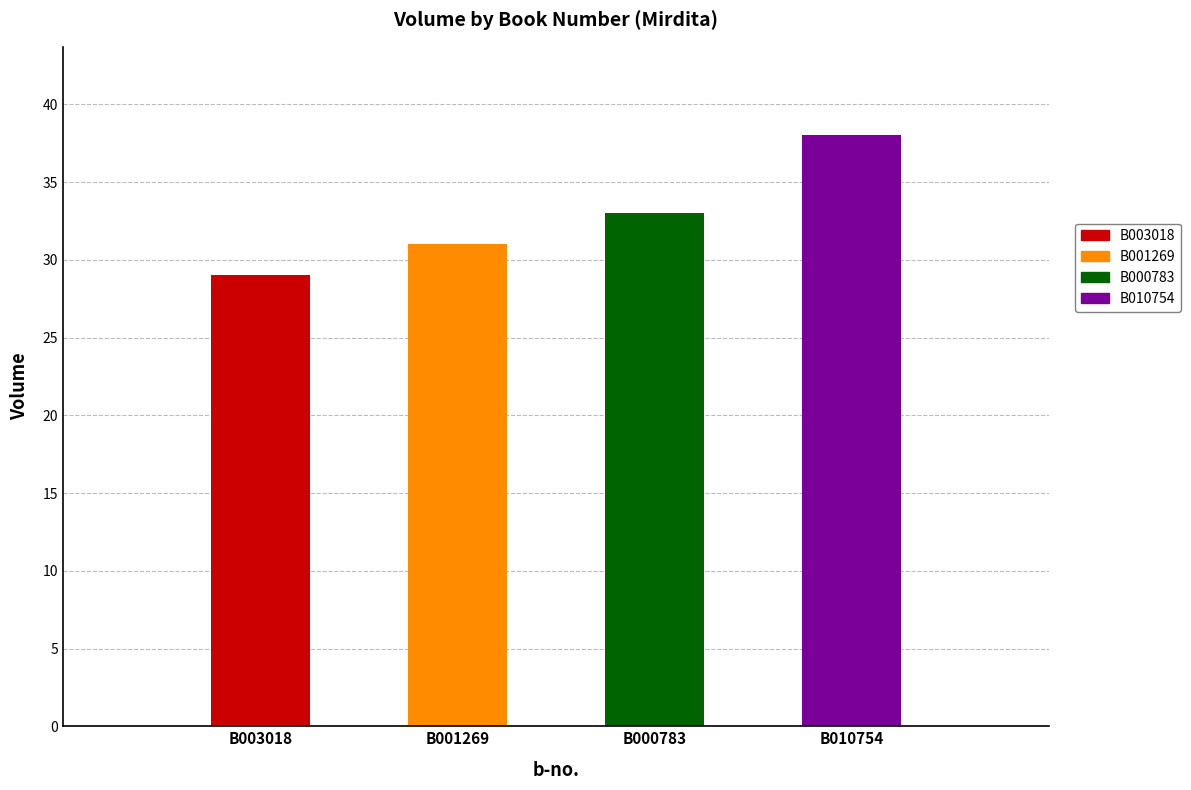

List the labels in order of value, smallest first.

B003018, B001269, B000783, B010754